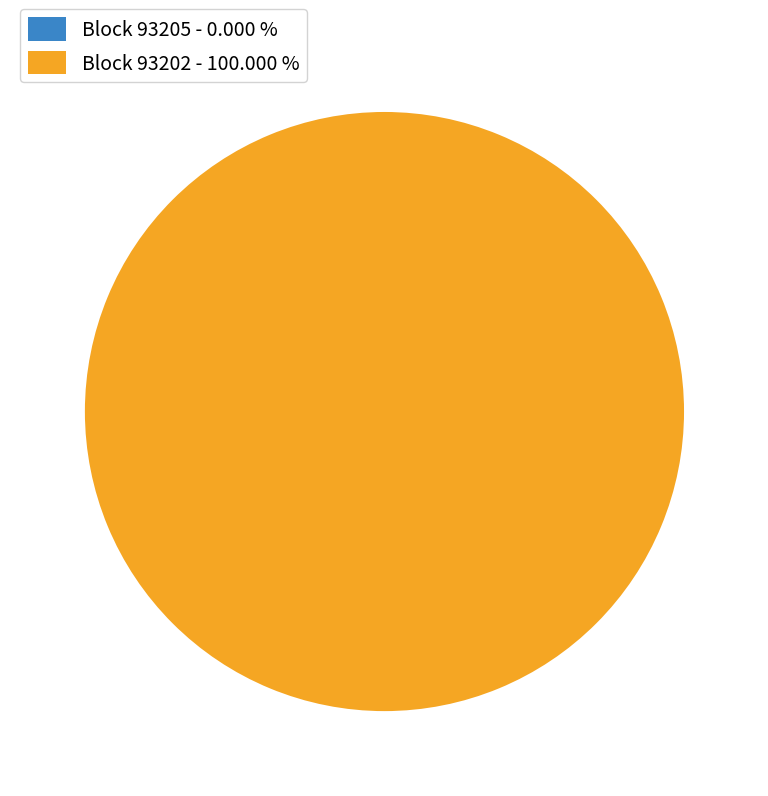

How many slices are in this pie chart?

2